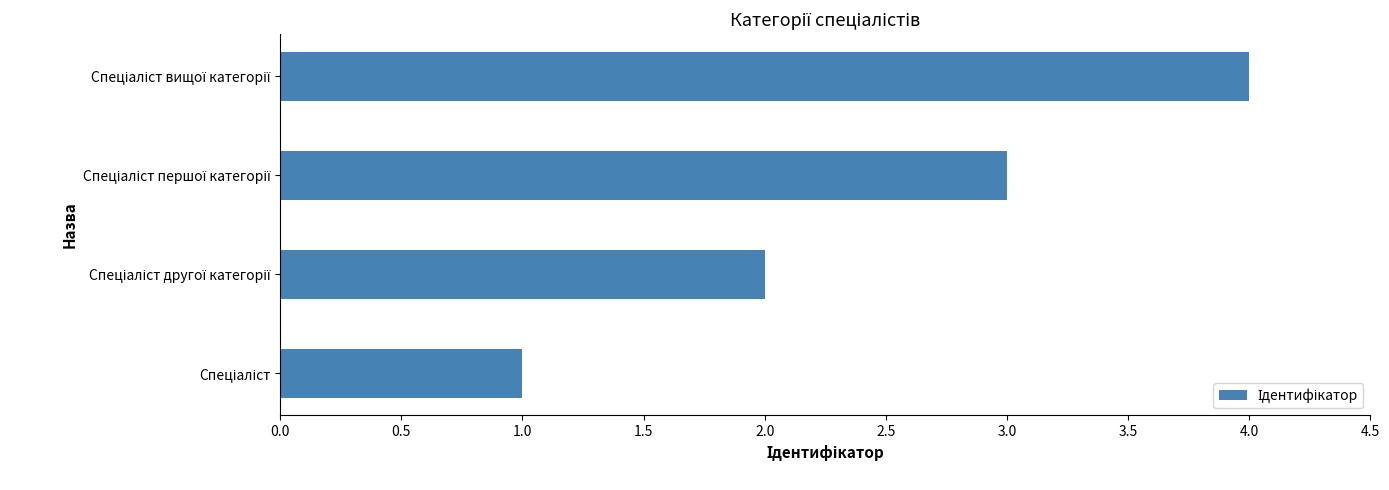

What is the sum of all values?

10